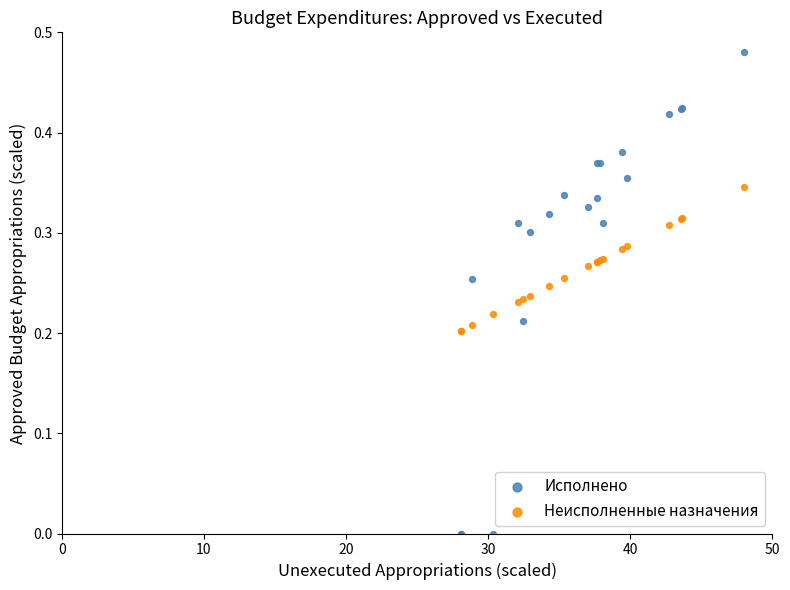

What are all the series names shown in the legend?

Исполнено, Неисполненные назначения